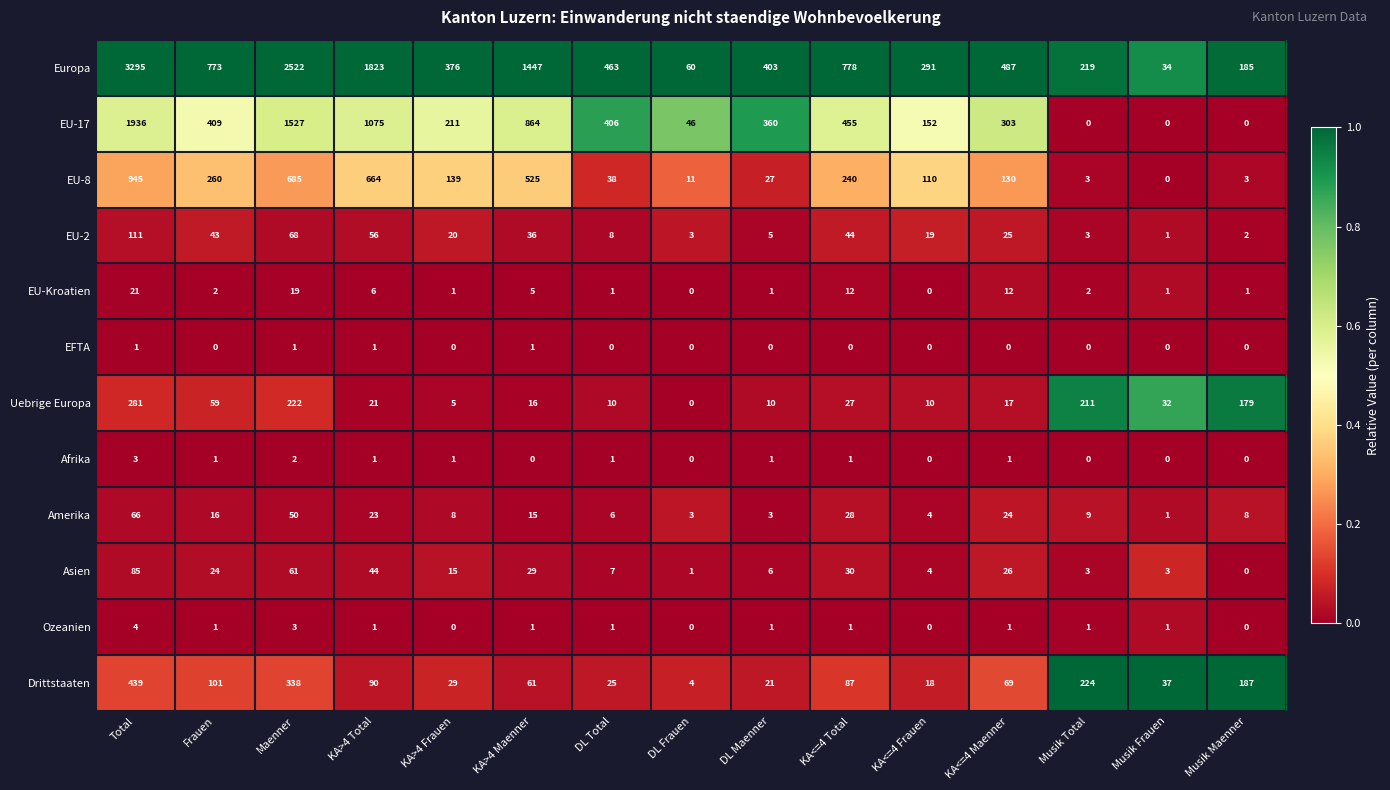

What is the difference between the highest and lowest values at Musik Frauen?

37